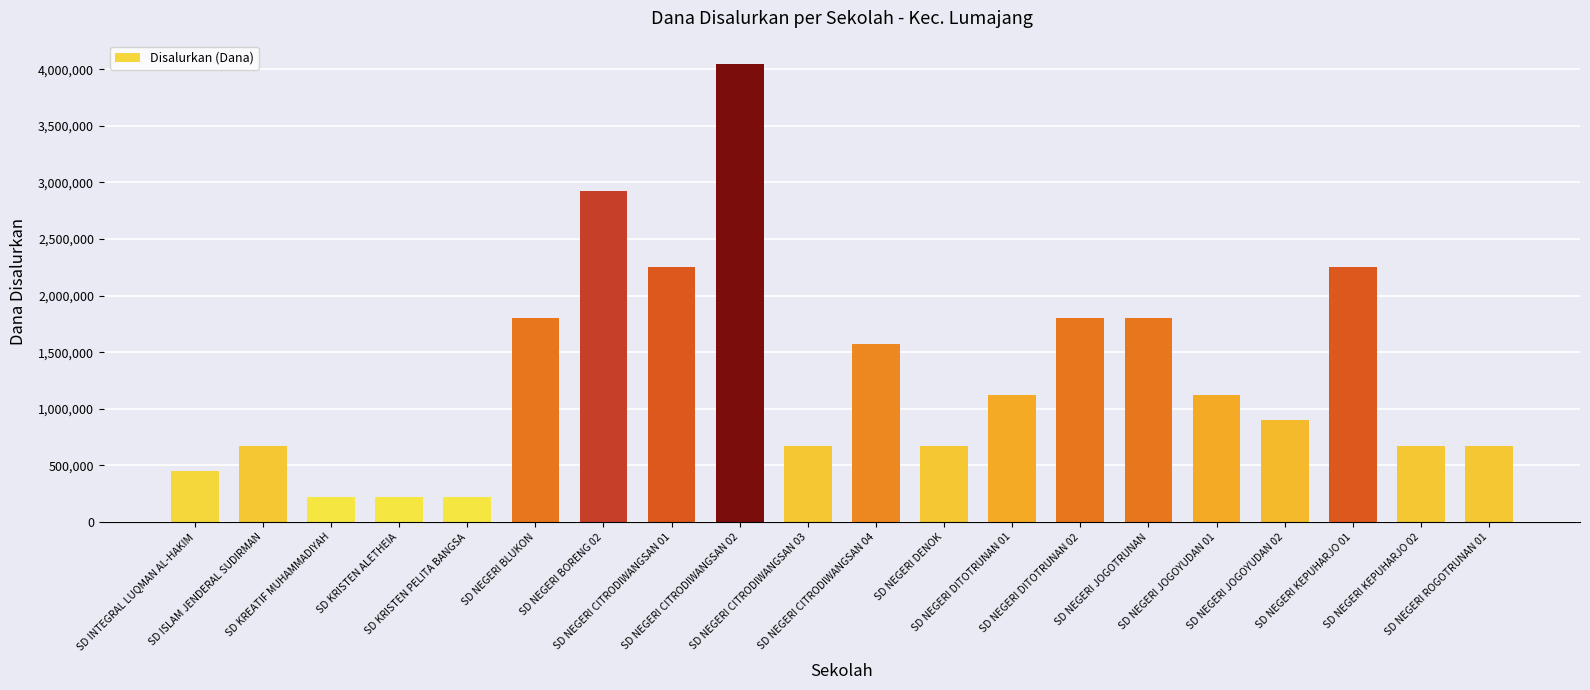

The value at SD NEGERI BORENG 02 is 1964203. True or false?

False